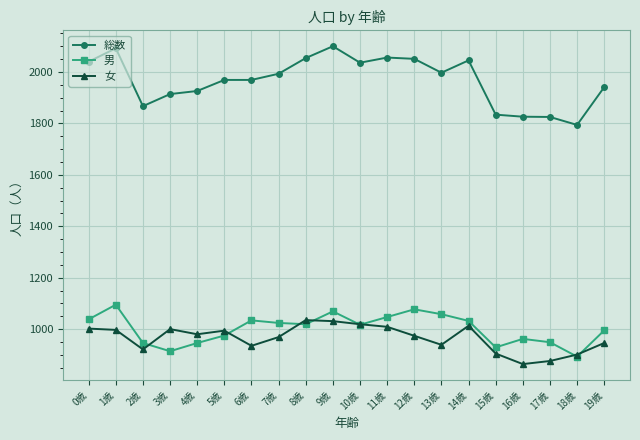

What is the average value of the 総数 series?

1966